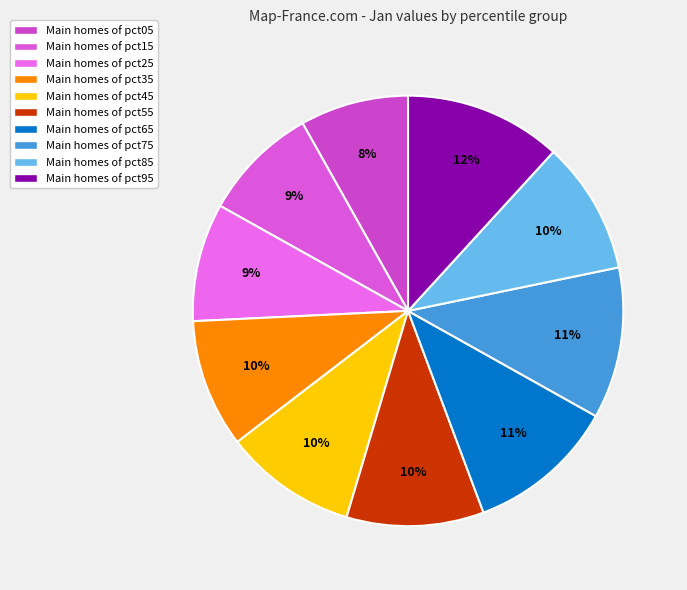

How many slices are in this pie chart?

10